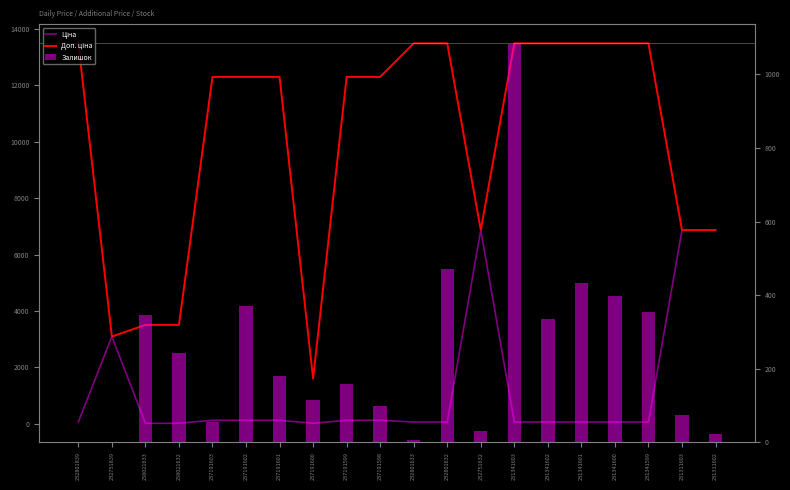

Reading right to left, transcribe all the data shown in this chart.

Ціна: 6869.4	6869.4	60.0	60.0	60.0	60.0	60.0	6869.4	60.0	60.0	123.0	123.0	16.0	123.0	123.0	123.0	15.6	15.6	3091.2	60.0
Доп. ціна: 6869.4	6869.4	13493.2	13493.2	13493.2	13493.2	13493.2	6869.4	13493.2	13493.2	12302.0	12302.0	1599.0	12302.0	12302.0	12302.0	3506.0	3506.0	3091.0	13493.2
Залишок: 22.0	74.0	354.0	397.0	434.0	334.0	1082.0	32.0	471.0	7.0	98.0	159.0	114.0	180.0	370.0	55.0	243.0	347.0	0.0	0.0